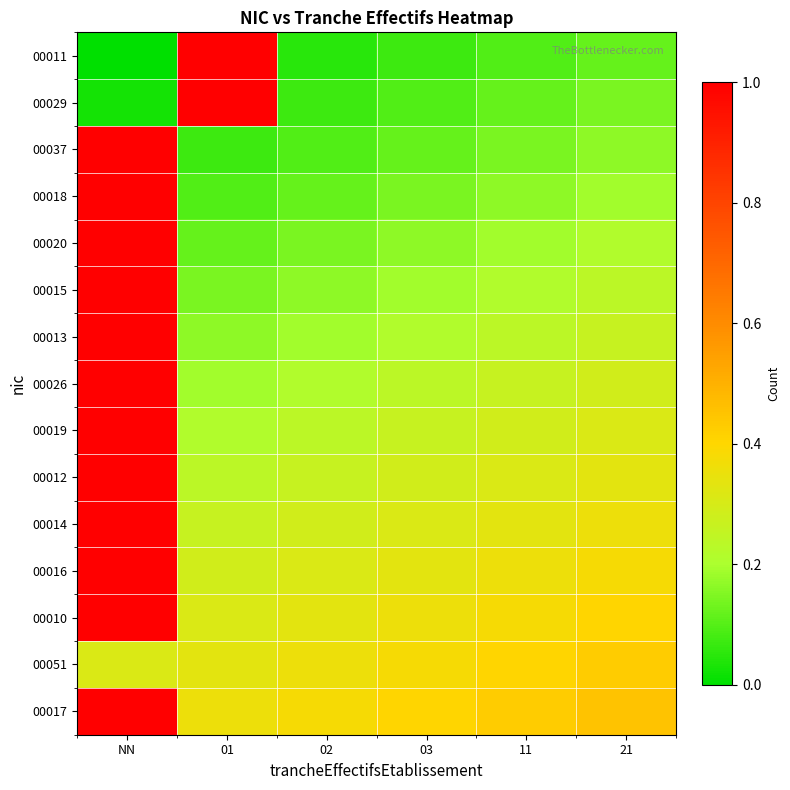

What is the maximum value shown in the chart?

1.0